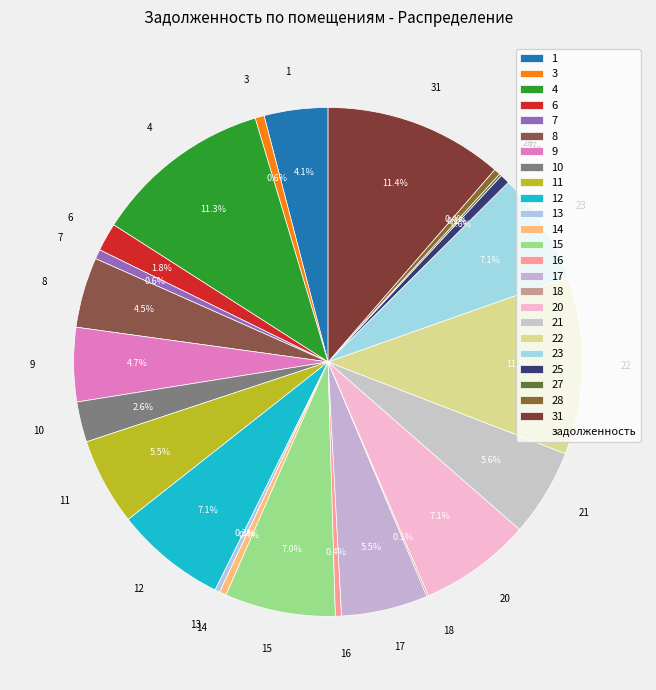

Combined, do 16 and 25 account for over 50%?

No